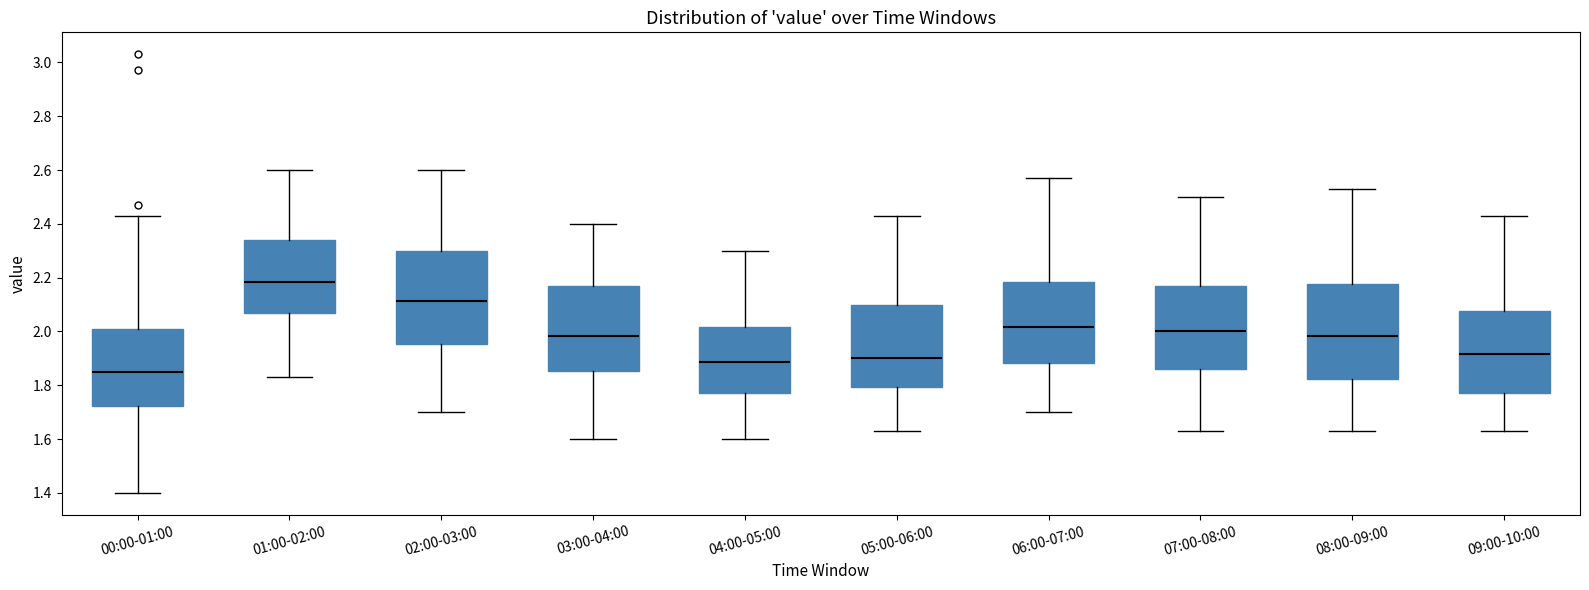

Which box's median line is the highest?

01:00-02:00